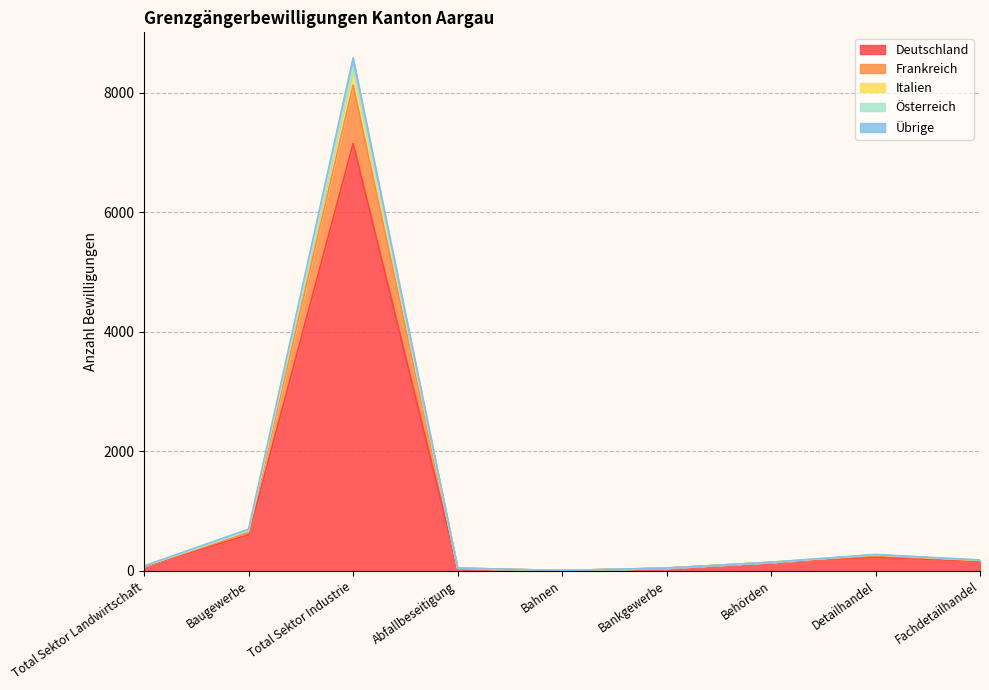

True or false: Deutschland and Österreich intersect in this chart.

False